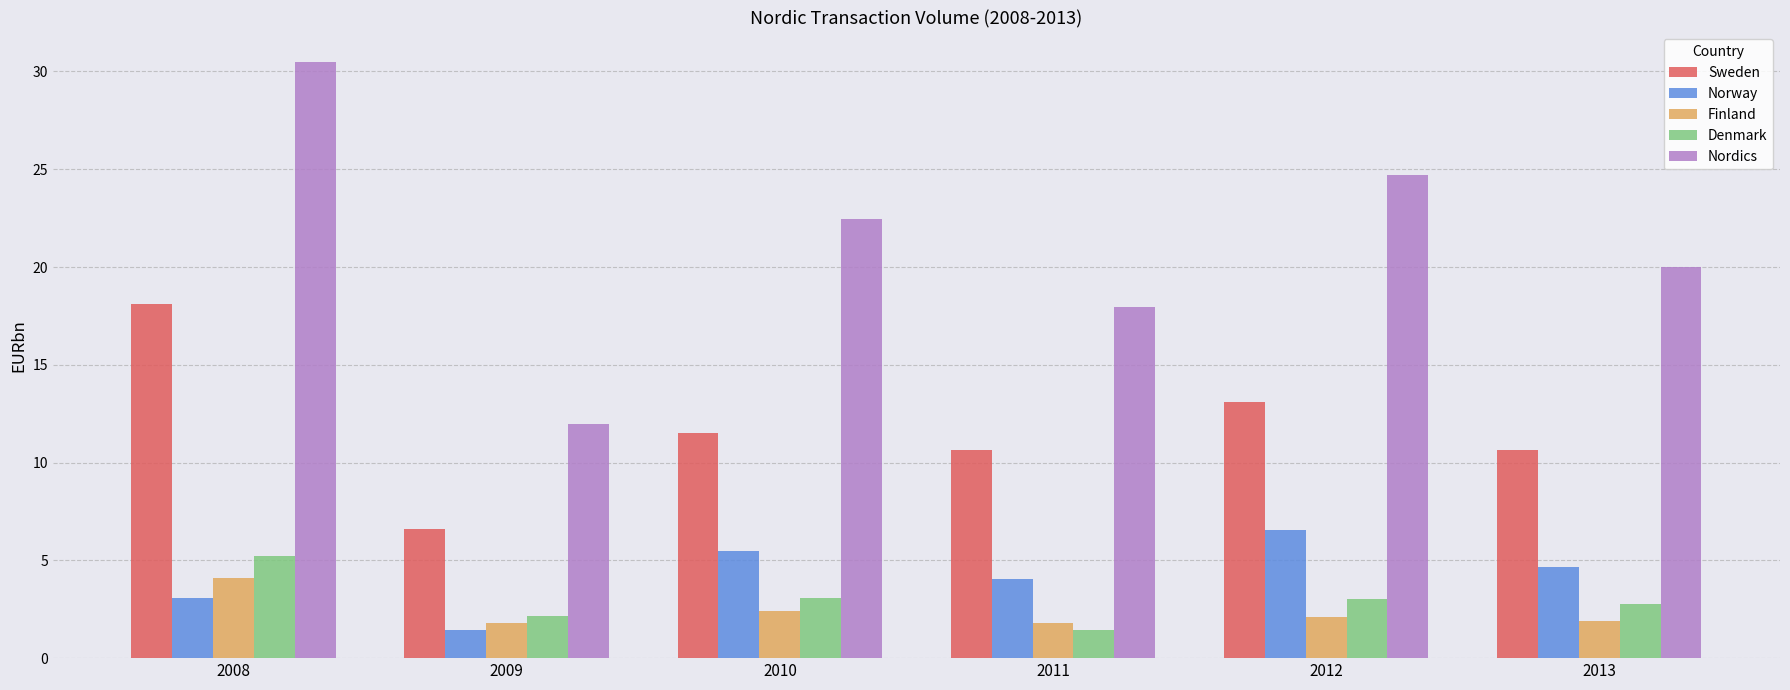

What is the spread (max minus min) of values at 2010?

20.1